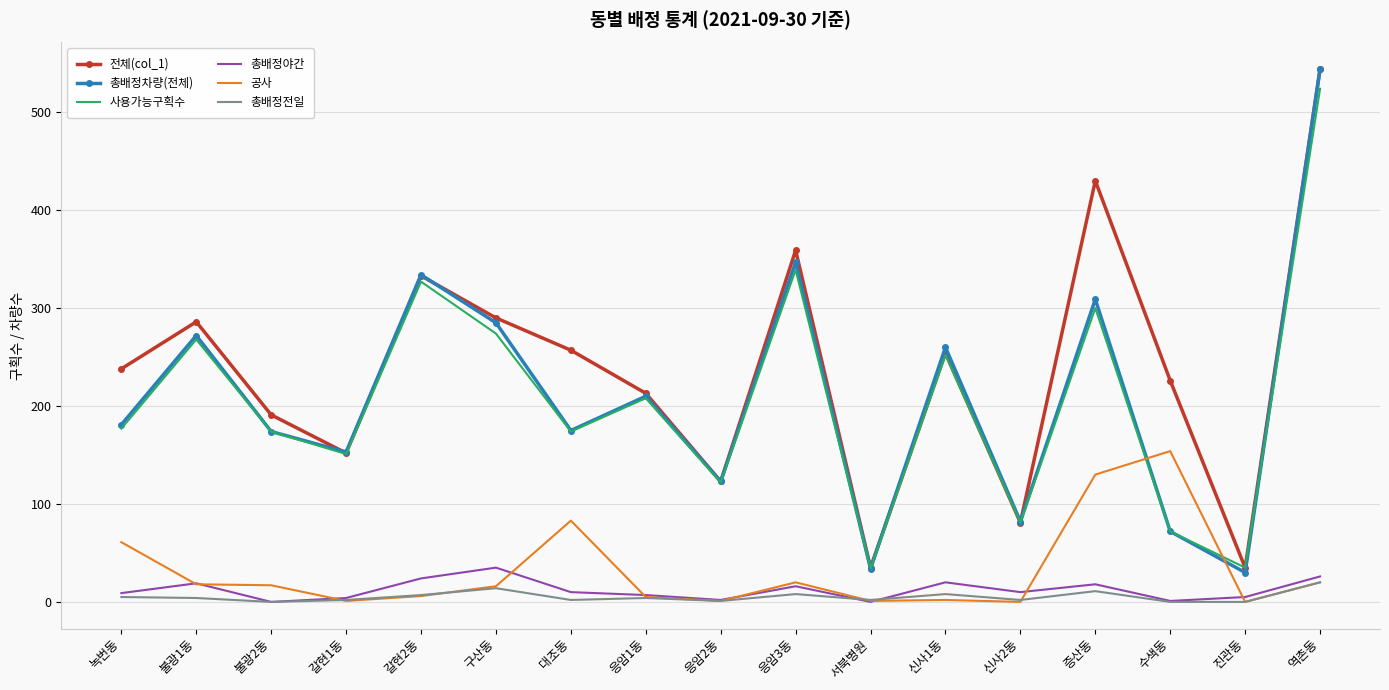

True or false: 총배정야간 and 사용가능구획수 cross at least once.

False